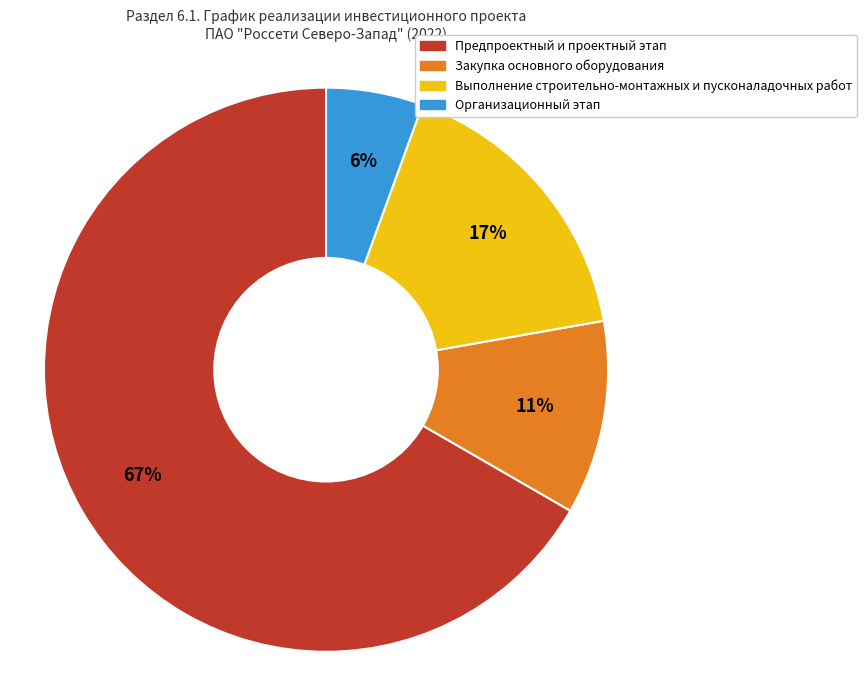

Is there a majority slice in this chart?

Yes